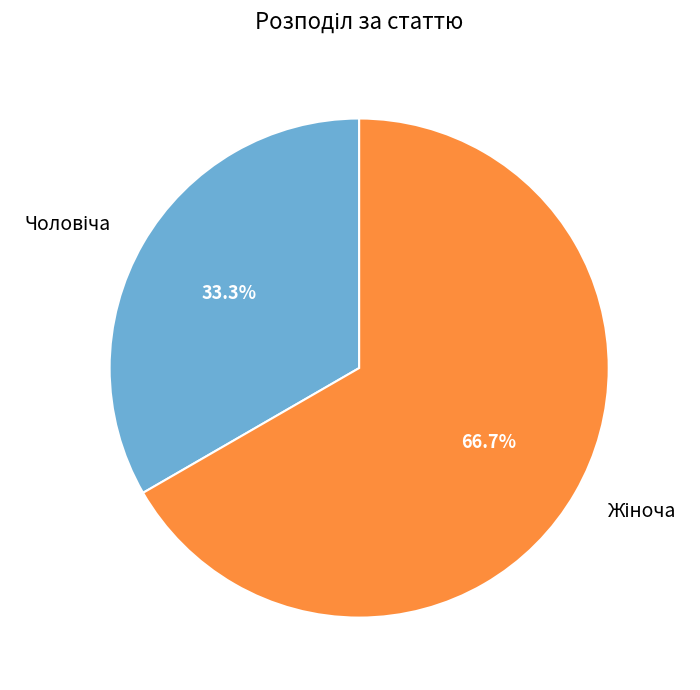

Is there a majority slice in this chart?

Yes